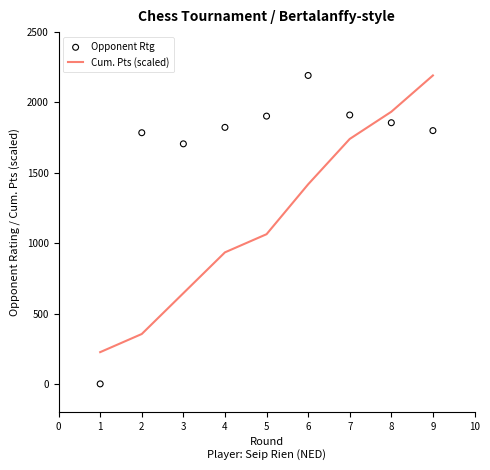

The value of Cum. Pts (scaled) at 8 is 964.6. True or false?

False